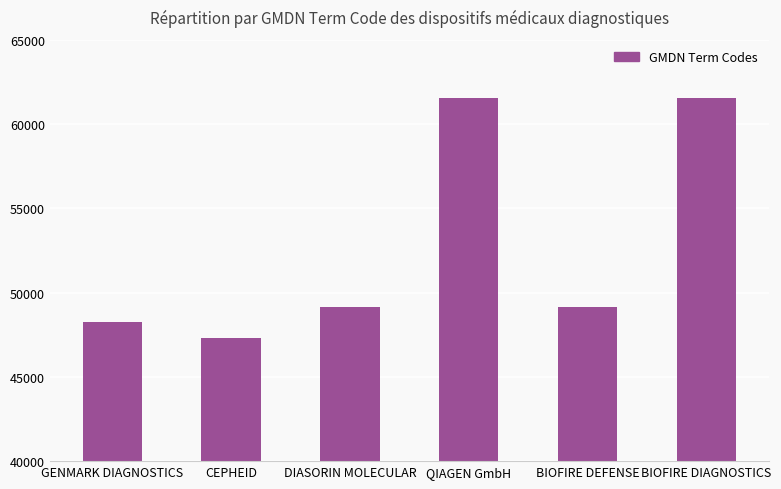

What is the minimum value shown in the chart?

47277